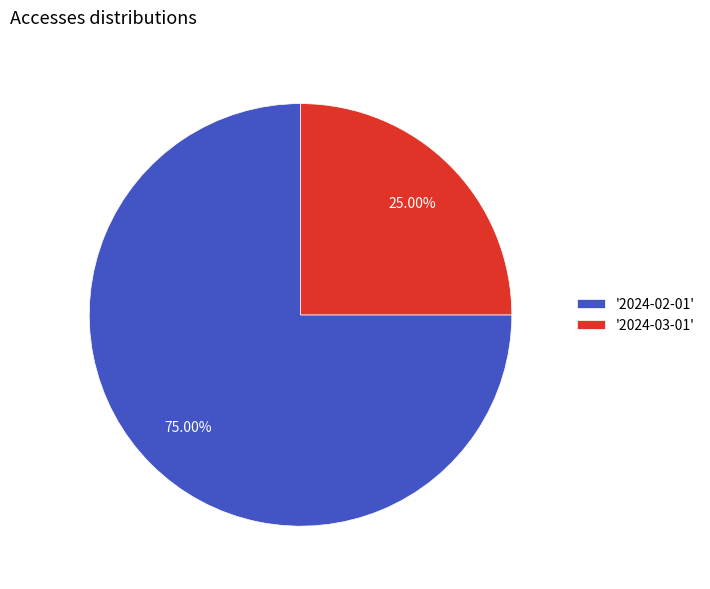

Do '2024-02-01' and '2024-03-01' together represent more than half of the pie?

Yes